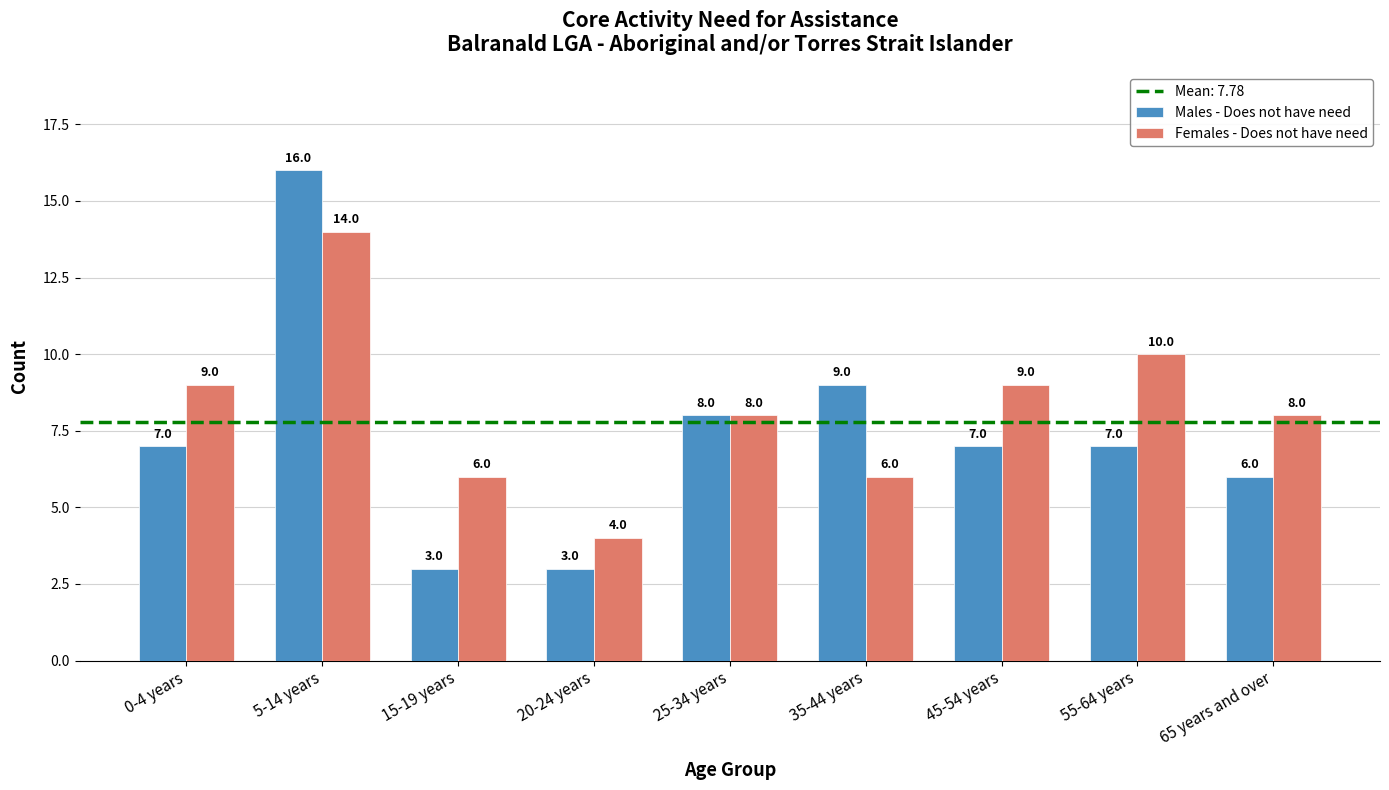

At 55-64 years, list the series in order from smallest to largest.

Males - Does not have need, Females - Does not have need